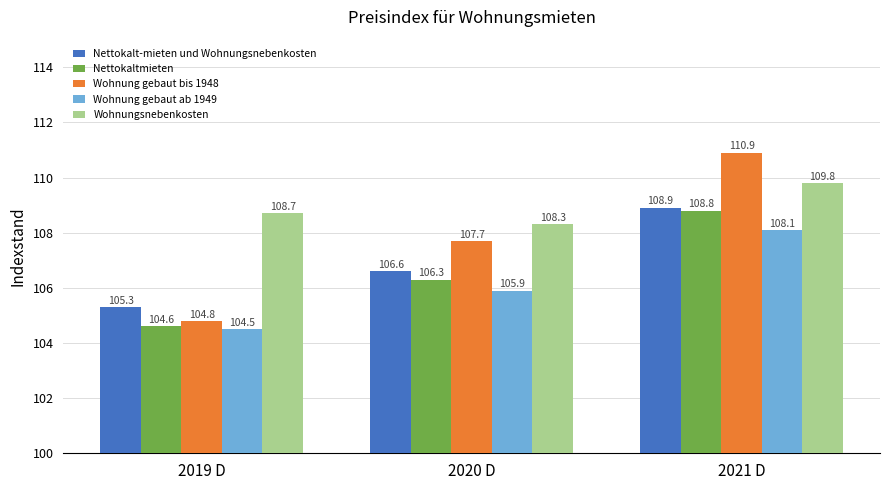

The value of Wohnungsnebenkosten at 2020 D is 108.3. True or false?

True